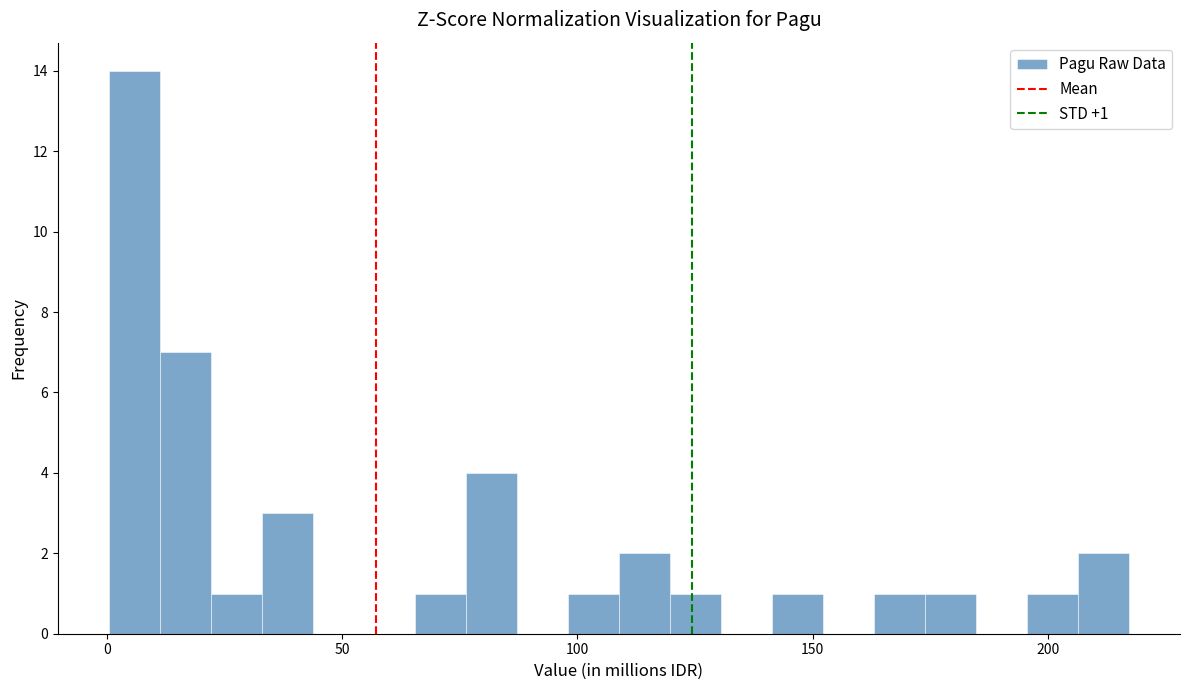

Read against the x-axis, roughly where is the centre of the tallest bar?

5